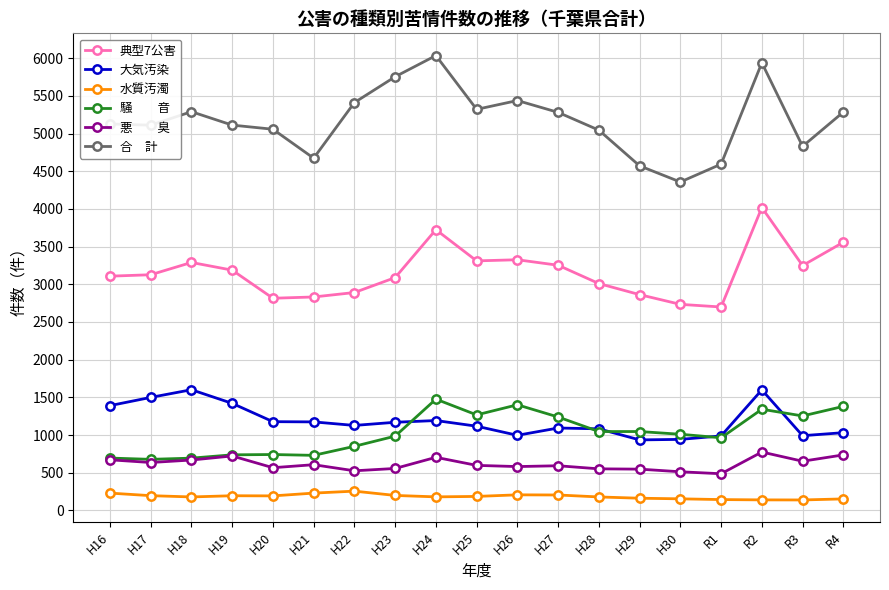

How many distinct data groups are displayed?

6